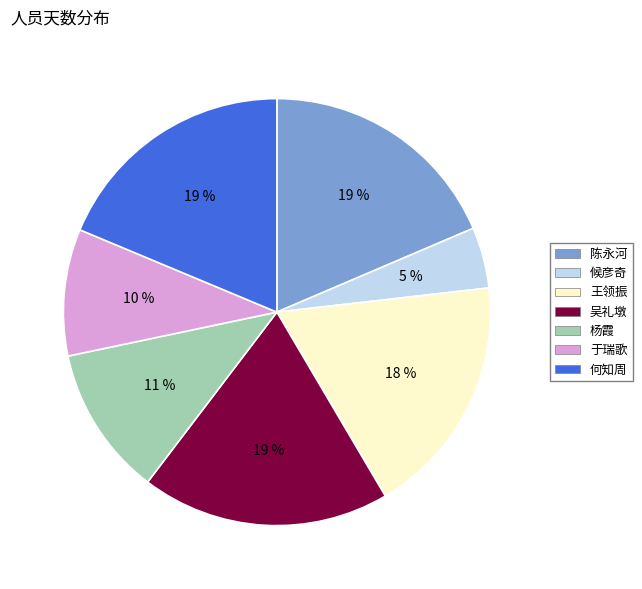

Is it true that 于瑞歌 is 10% of the pie?

True